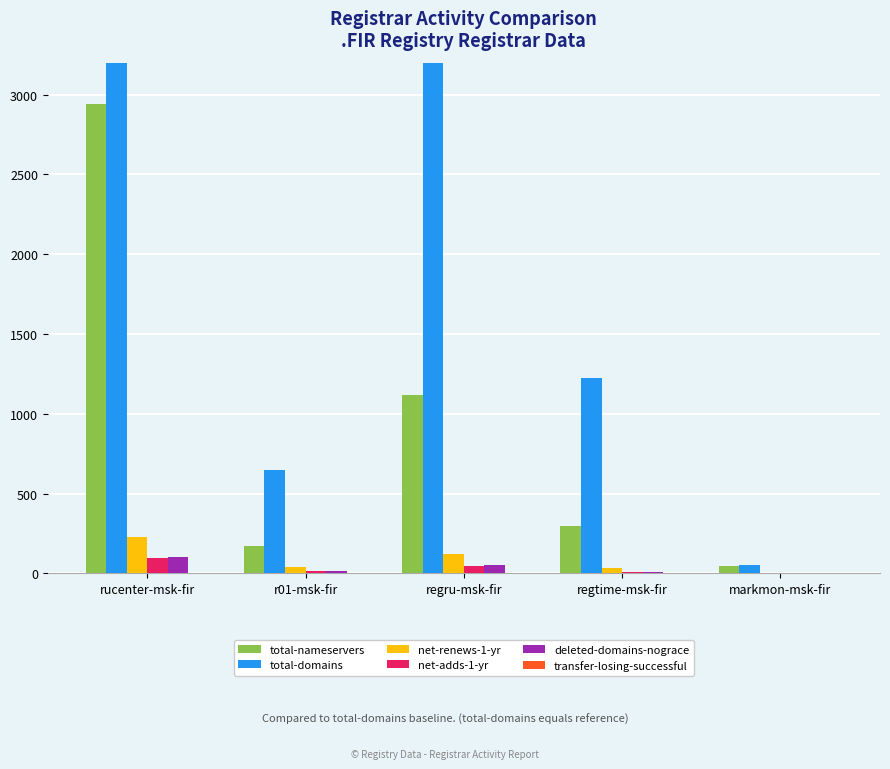

What are all the series names shown in the legend?

total-nameservers, total-domains, net-renews-1-yr, net-adds-1-yr, deleted-domains-nograce, transfer-losing-successful